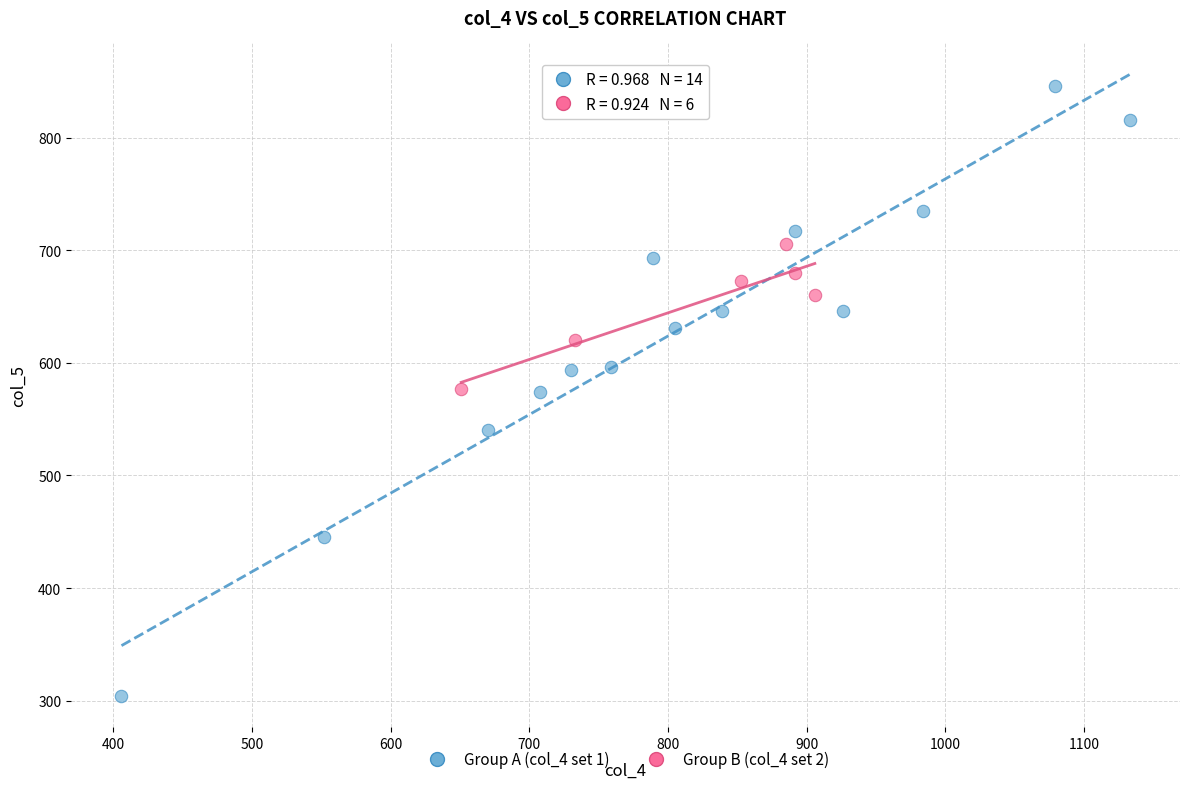

Which series reaches the minimum Y coordinate?

Group A (col_4 set 1)